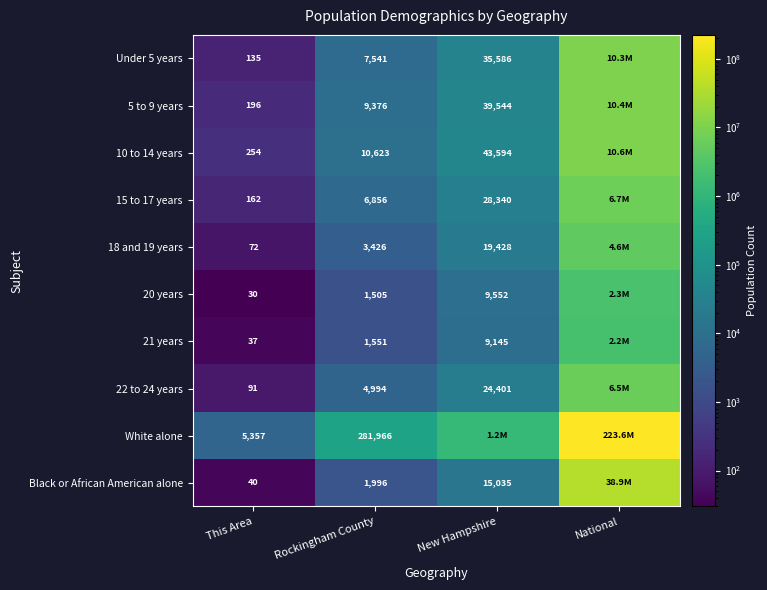

Is it true that 18 and 19 years equals 108 at This Area?

False